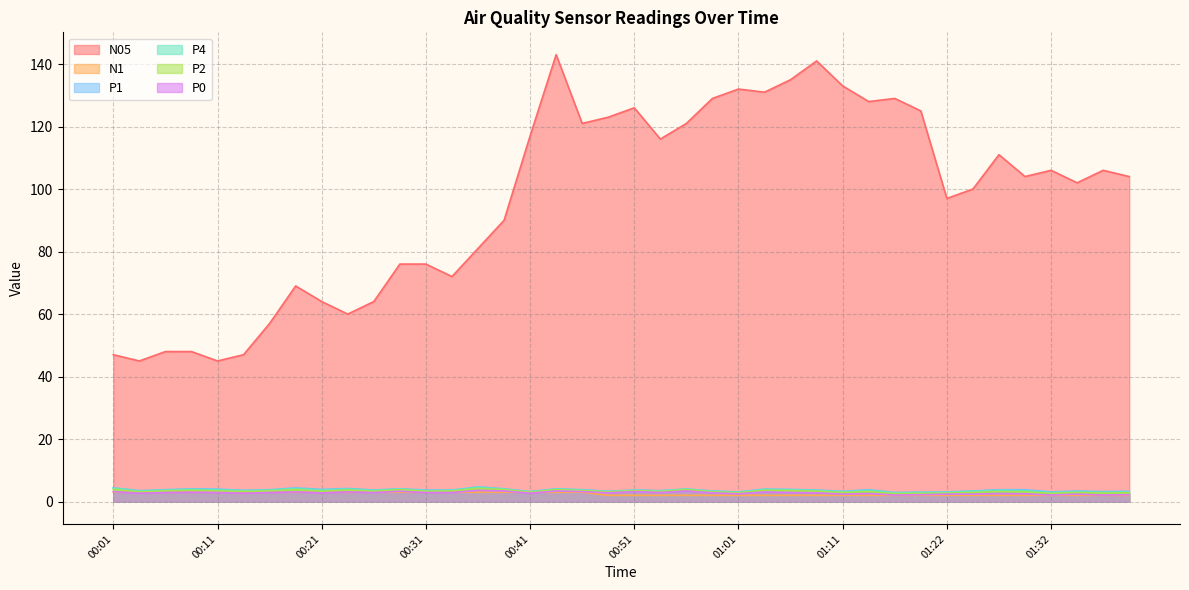

What are all the series names shown in the legend?

N05, N1, P1, P4, P2, P0